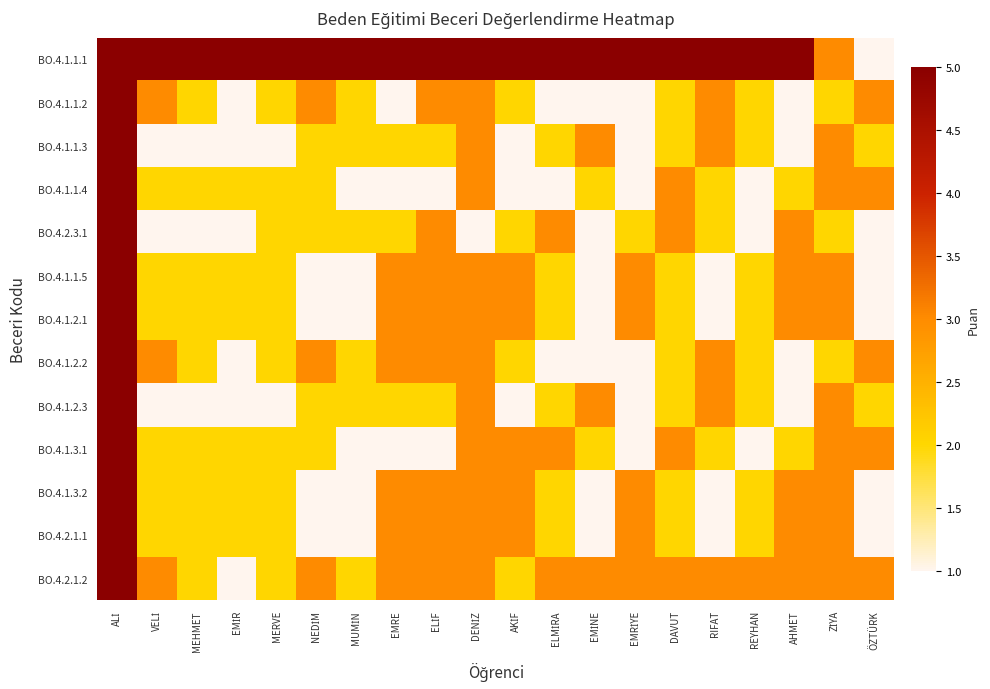

Which series has the widest spread of values?

BO.4.1.1.1